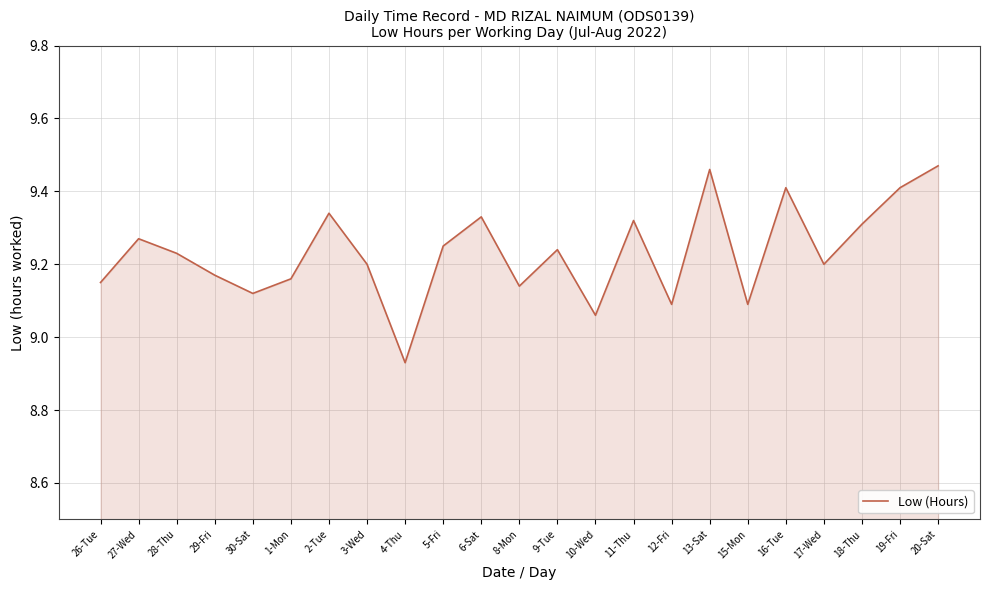

Does the chart have visible grid lines?

Yes